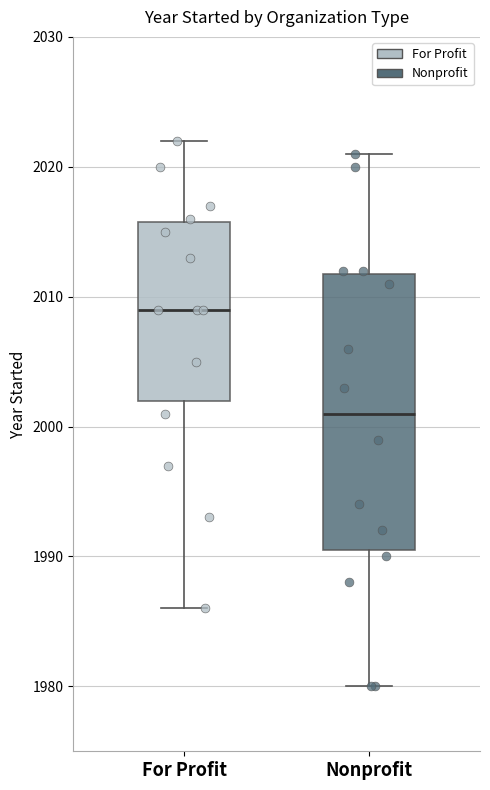

Which box is the tallest, from its lower edge to its upper edge?

Nonprofit